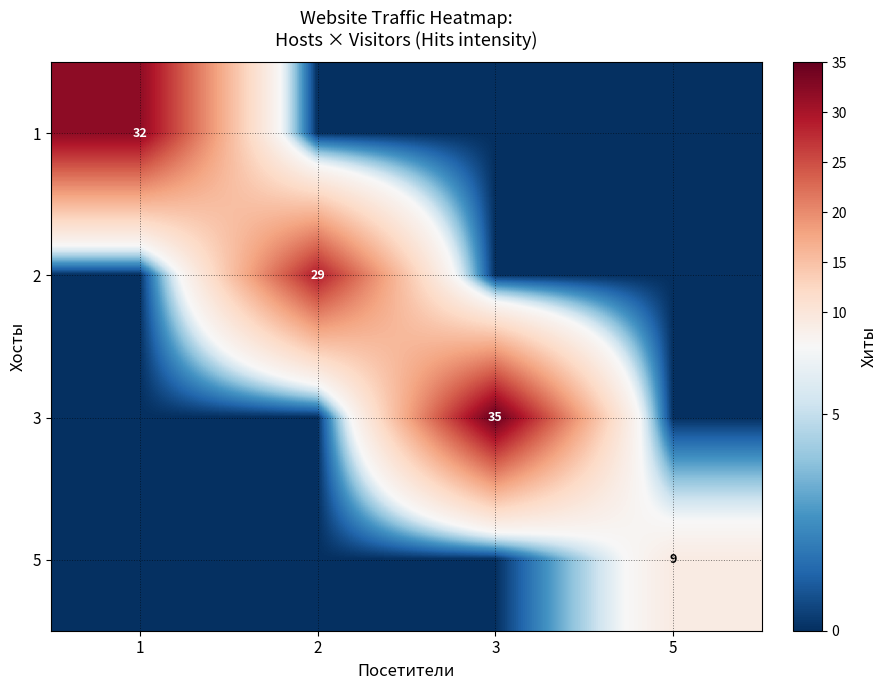

The 1 series shows 32 at 1. True or false?

True